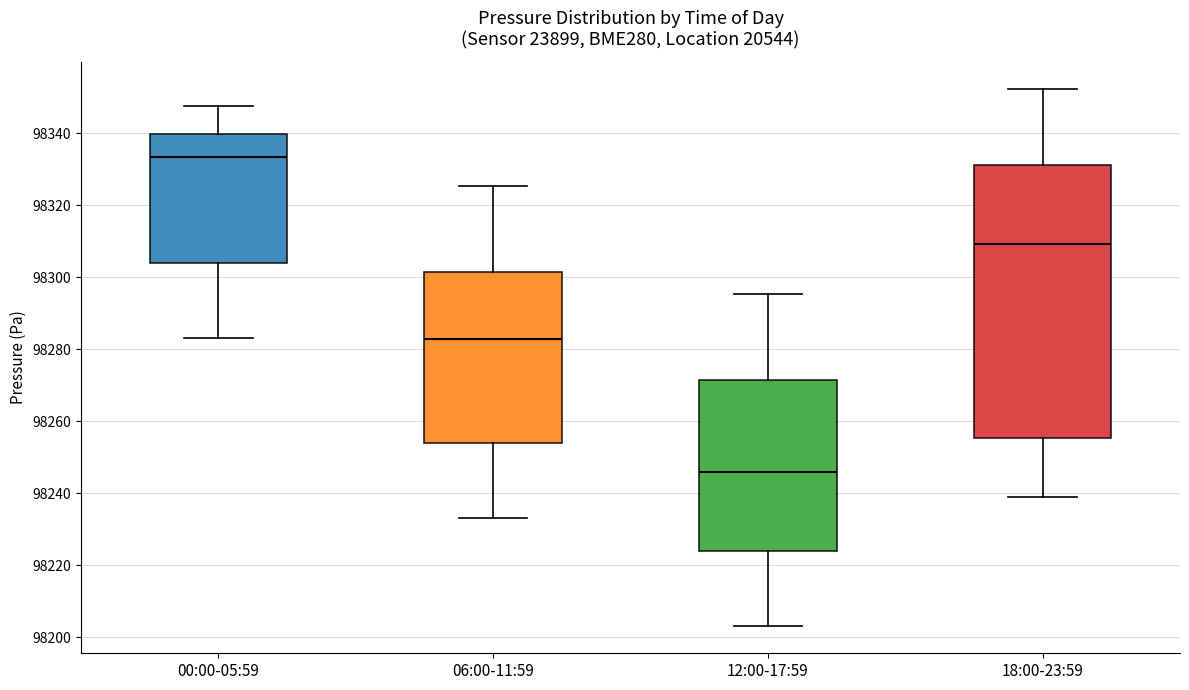

Which box's median line is the highest?

00:00-05:59